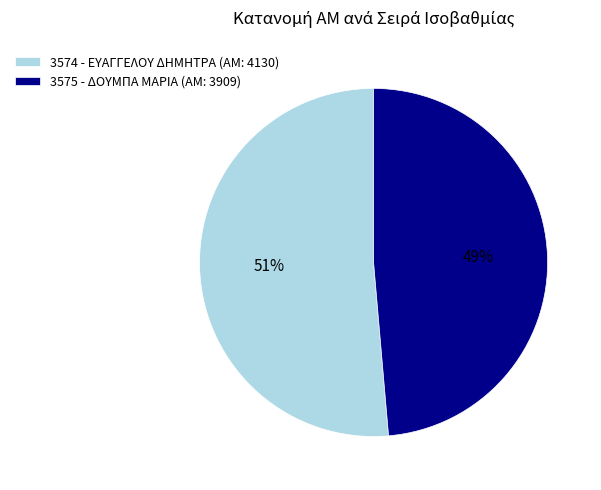

Rank the categories by value from highest to lowest.

3574 - ΕΥΑΓΓΕΛΟΥ ΔΗΜΗΤΡΑ, 3575 - ΔΟΥΜΠΑ ΜΑΡΙΑ